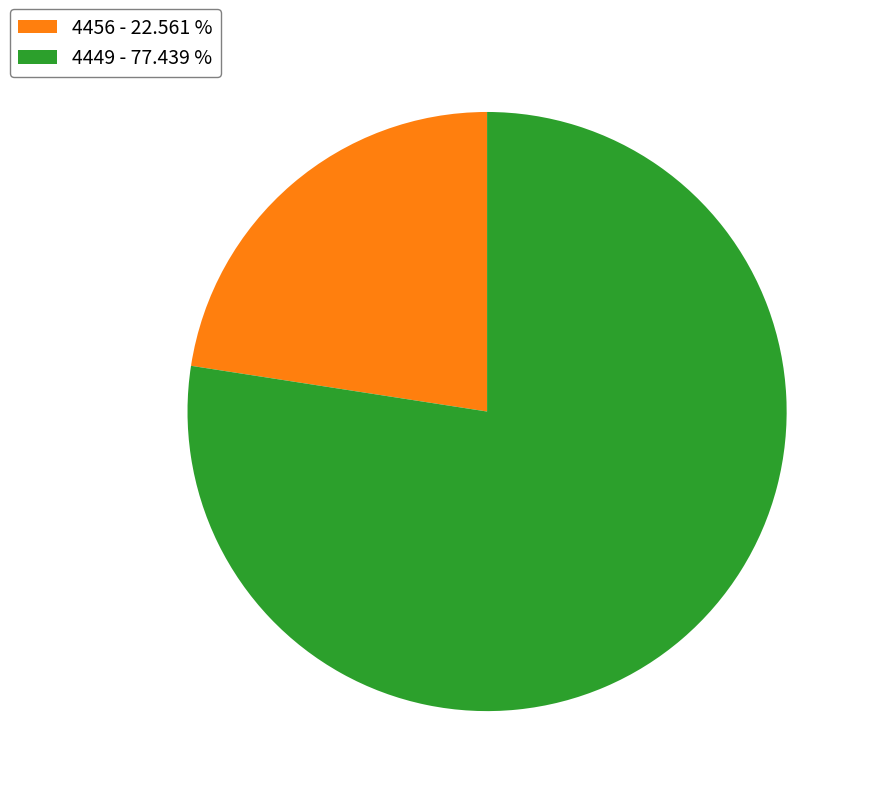

What is the ratio of the value at 4456 to the value at 4449?

0.3